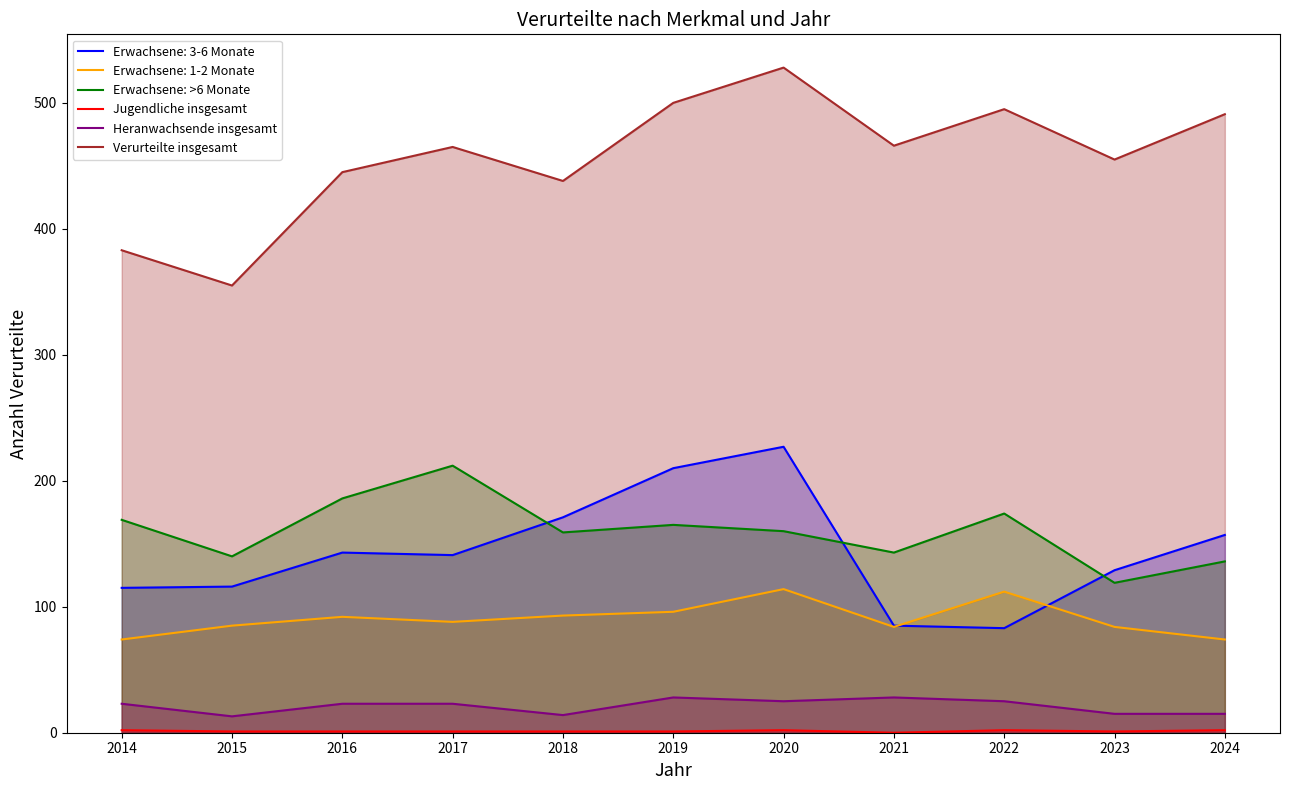

What is the sum of the Verurteilte insgesamt values at 2019 and 2015?

855